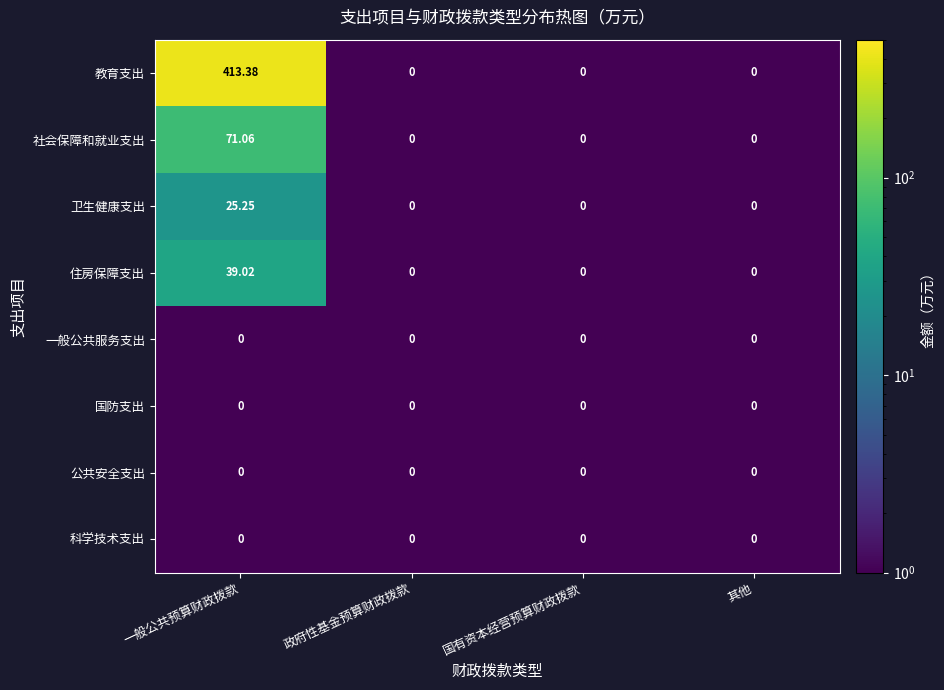

Which series has the largest total across all categories?

教育支出